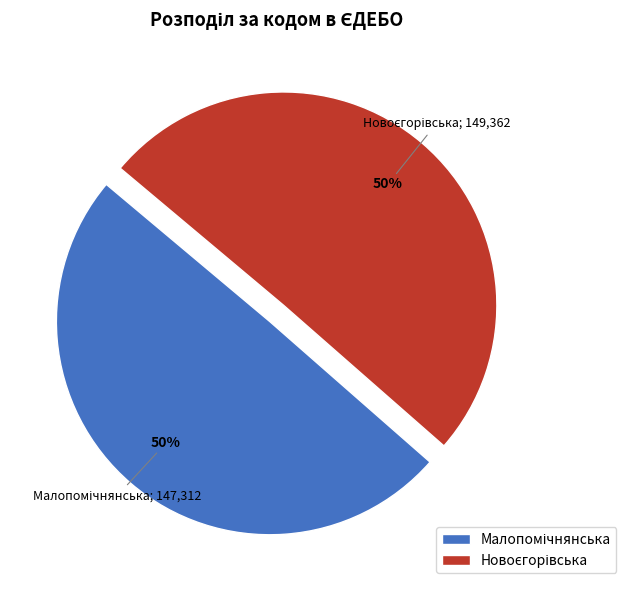

To the nearest percent, what is the average slice percentage?

50%